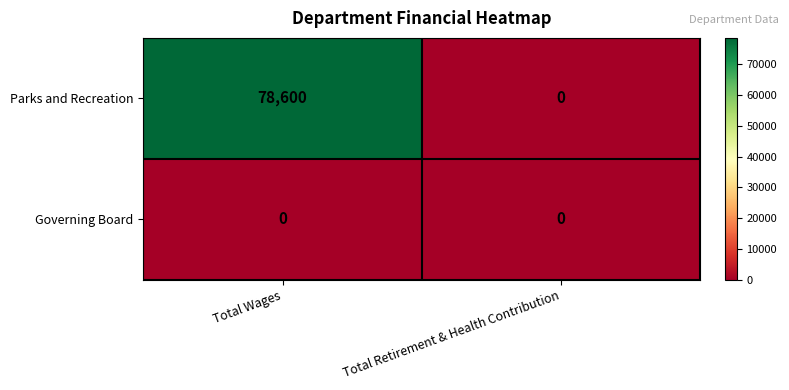

Count the number of data series in this chart.

2